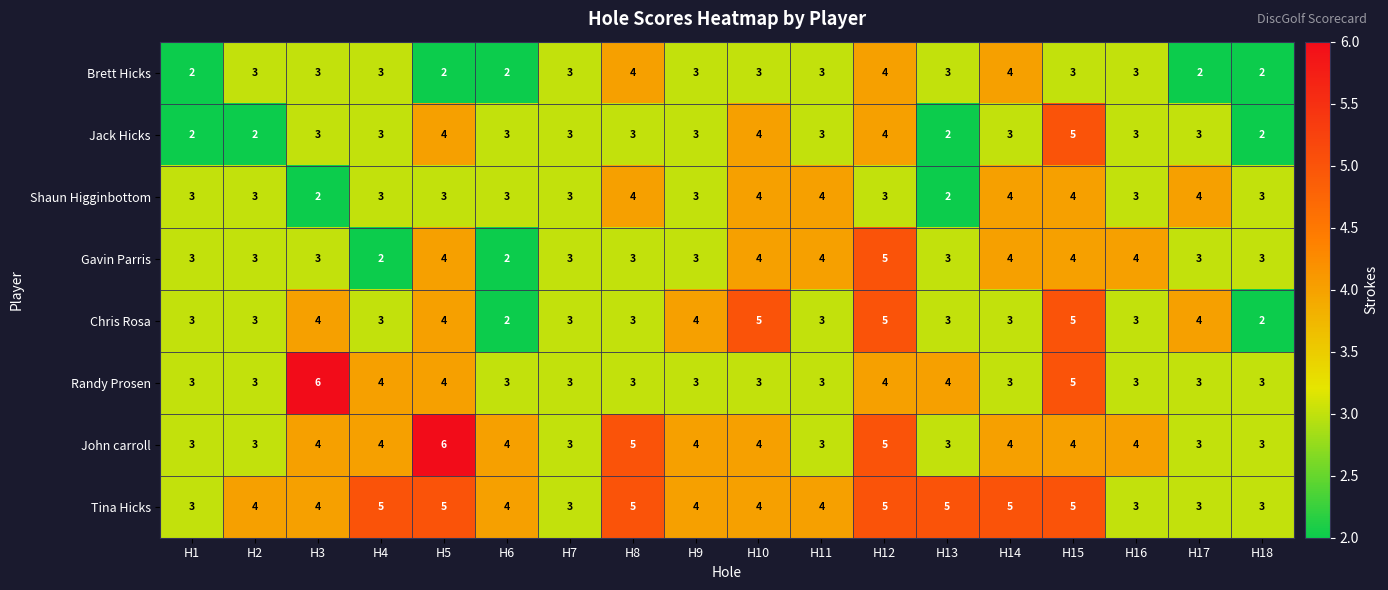

Count the Randy Prosen values in the range 3 to 4.

16